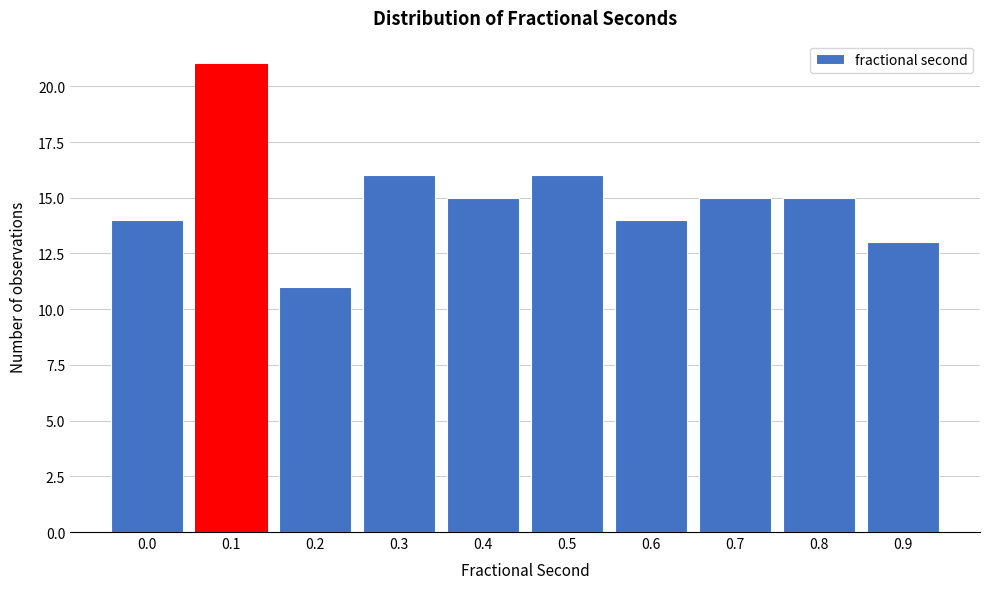

Reading right to left, what are all the values shown in this chart?

0.9=13	0.8=15	0.7=15	0.6=14	0.5=16	0.4=15	0.3=16	0.2=11	0.1=21	0.0=14